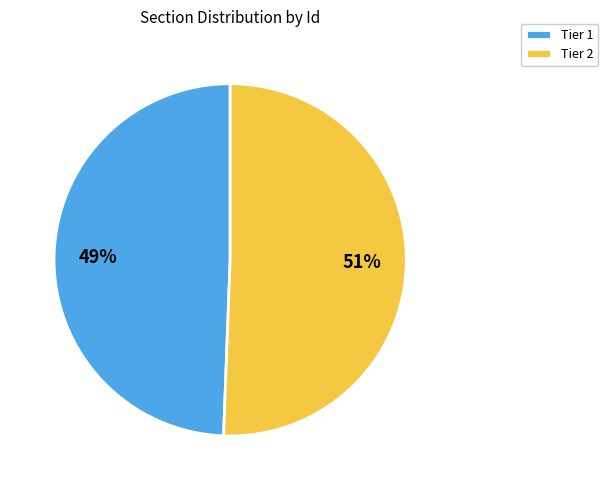

How many slices are in this pie chart?

2